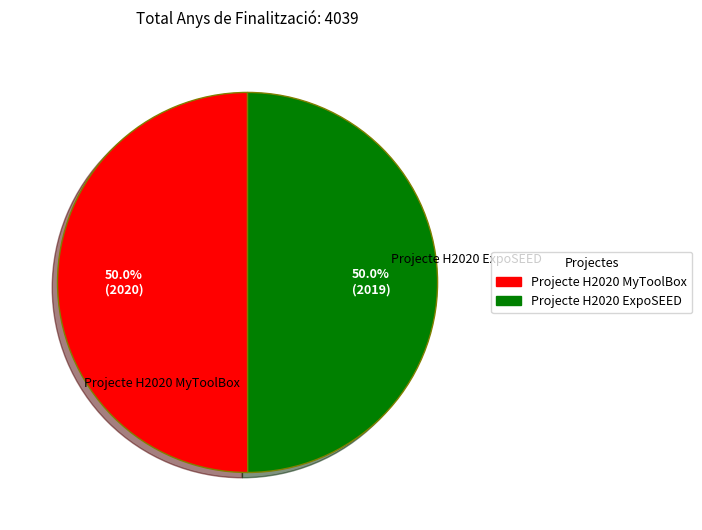

Approximately how many times larger is the value at Projecte H2020 ExpoSEED compared to Projecte H2020 MyToolBox?

1.0